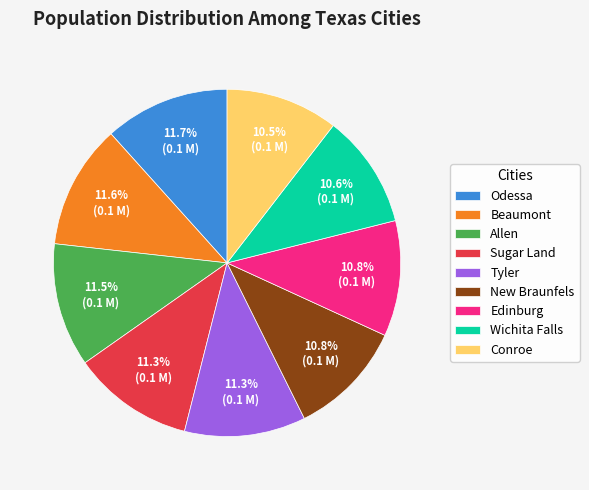

Is there a majority slice in this chart?

No